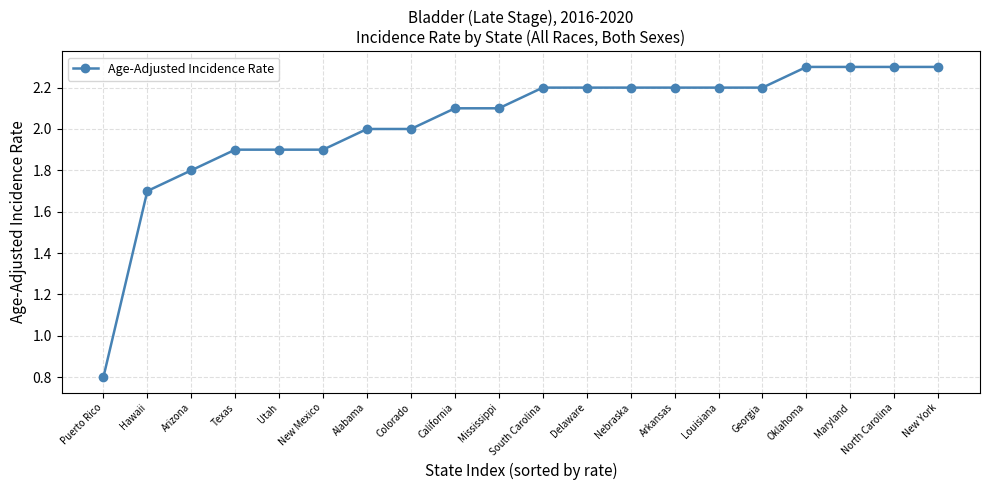

Does the chart display data point markers on the line(s)?

Yes